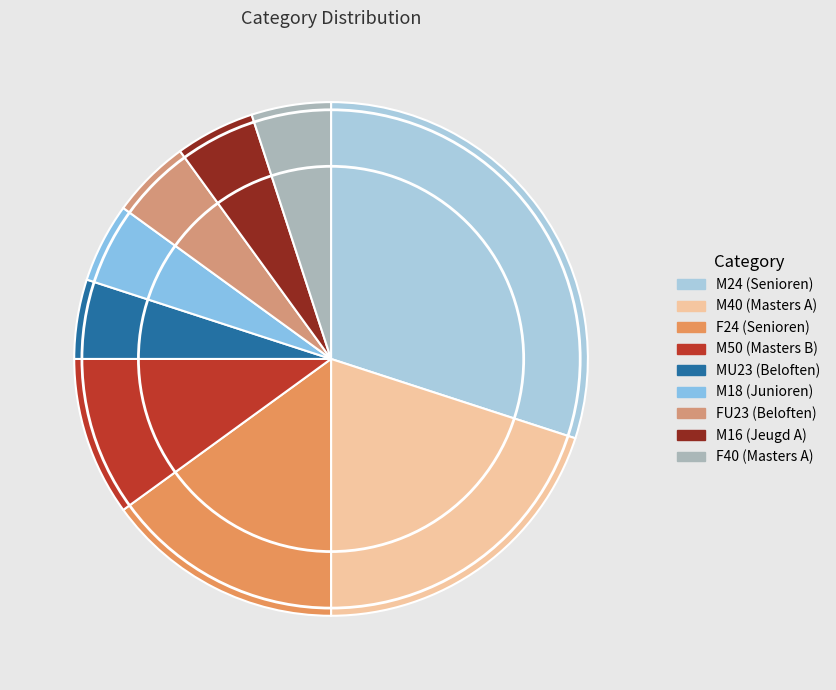

Which slice is the largest?

M24 (Senioren)